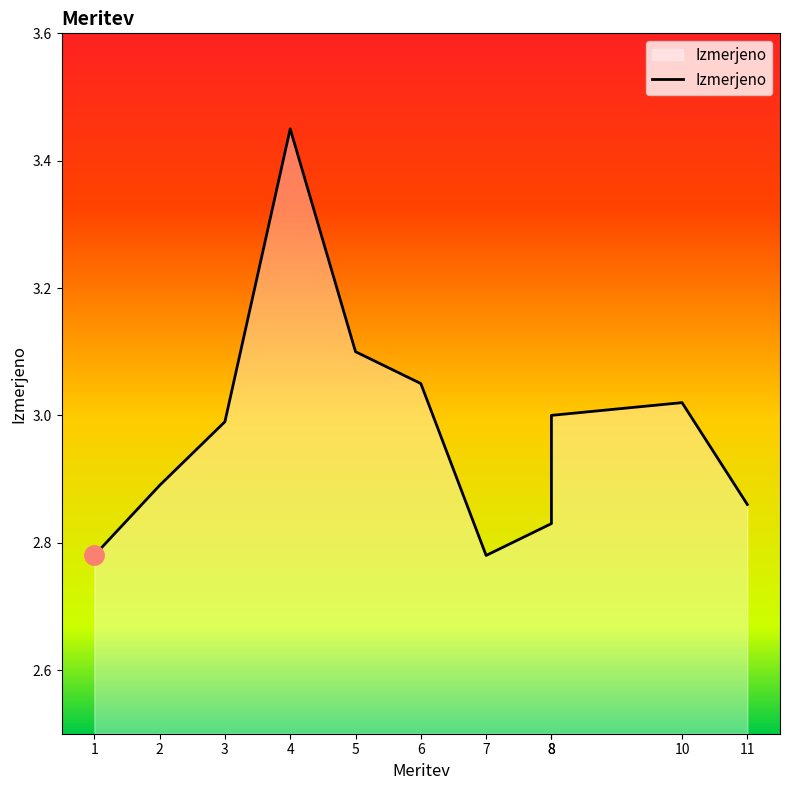

How many lines are shown in the chart?

1